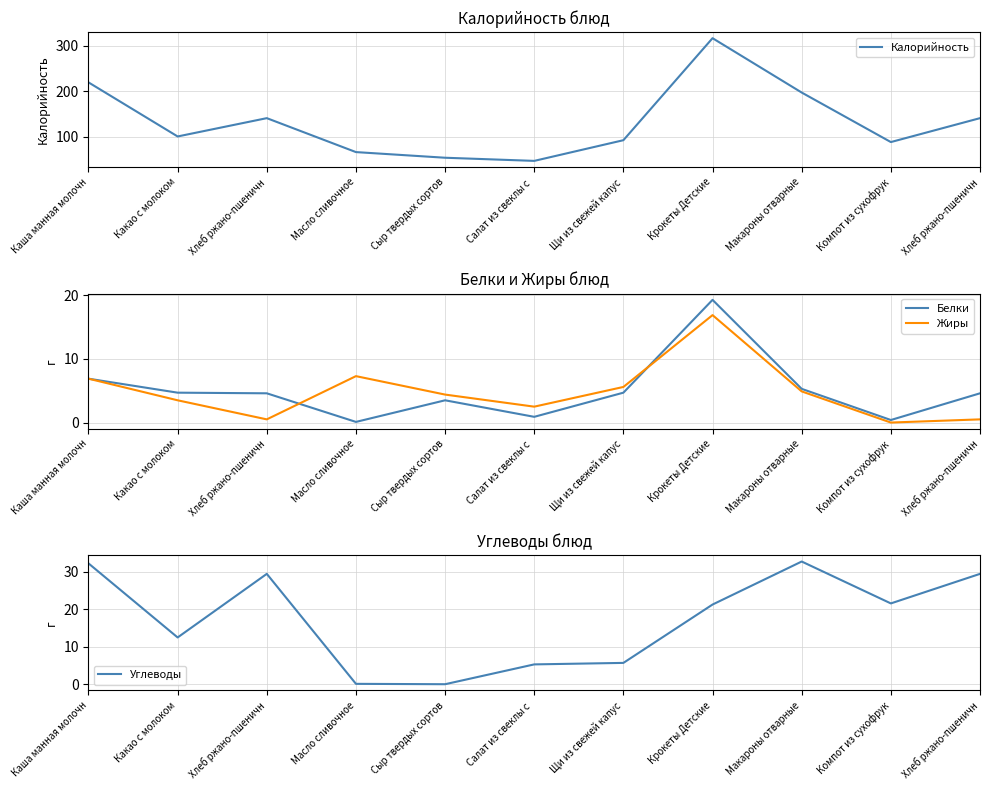

What is the label of the 6th point from the left?

Салат из свеклы с 